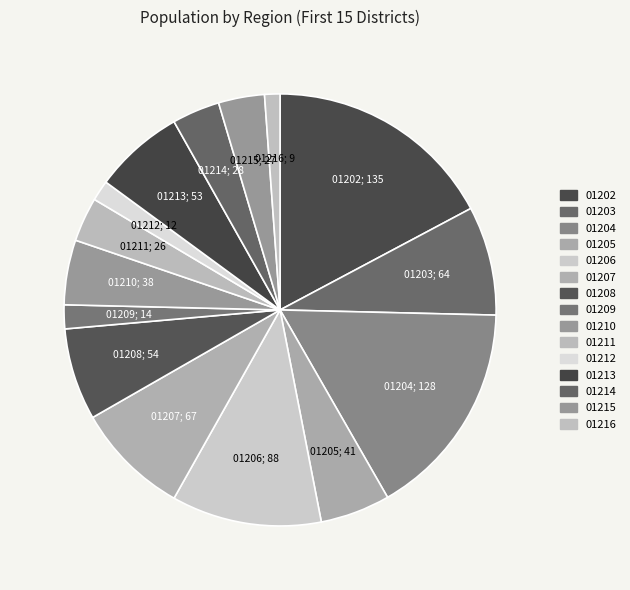

What percentage is the 01205 slice, to the nearest percent?

5%